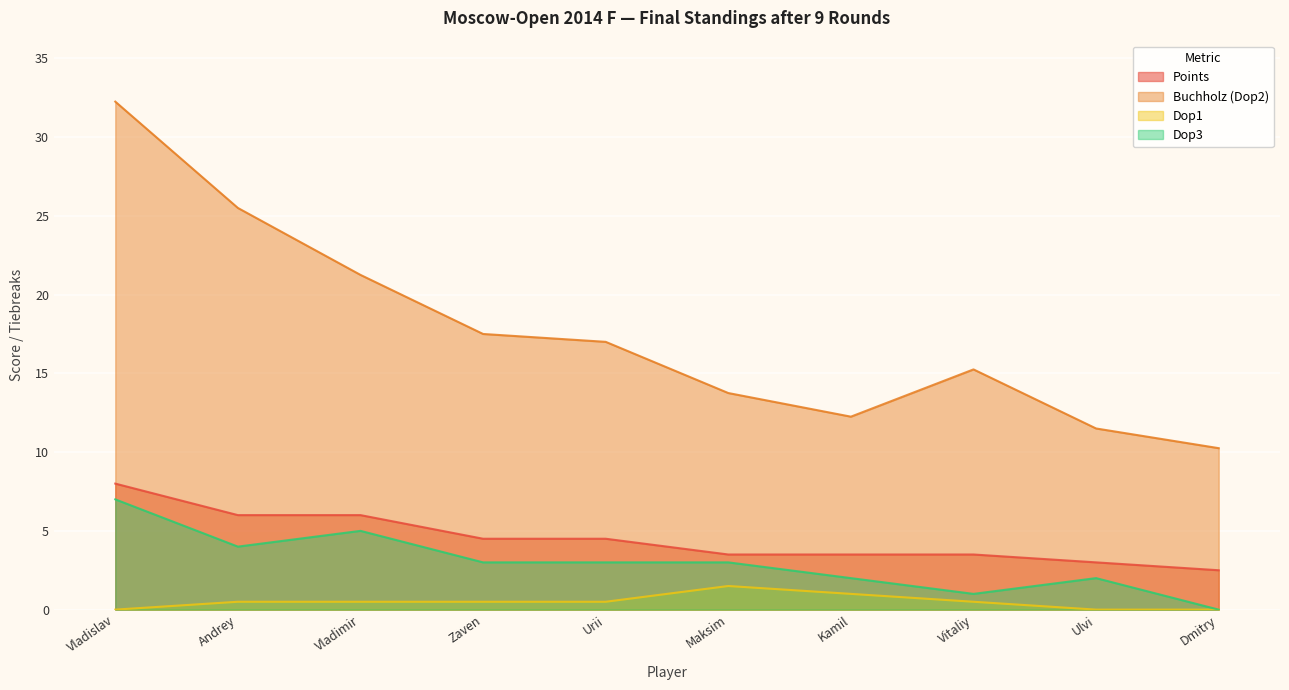

Between Andrey and Kamil, which series saw the biggest shift?

Buchholz (Dop2)